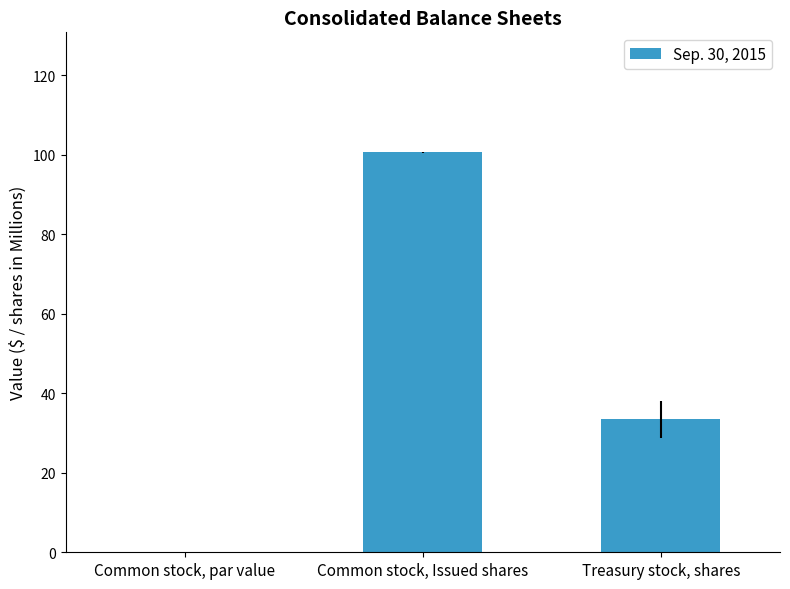

True or false: the data shows 33.4 at Treasury stock, shares.

True